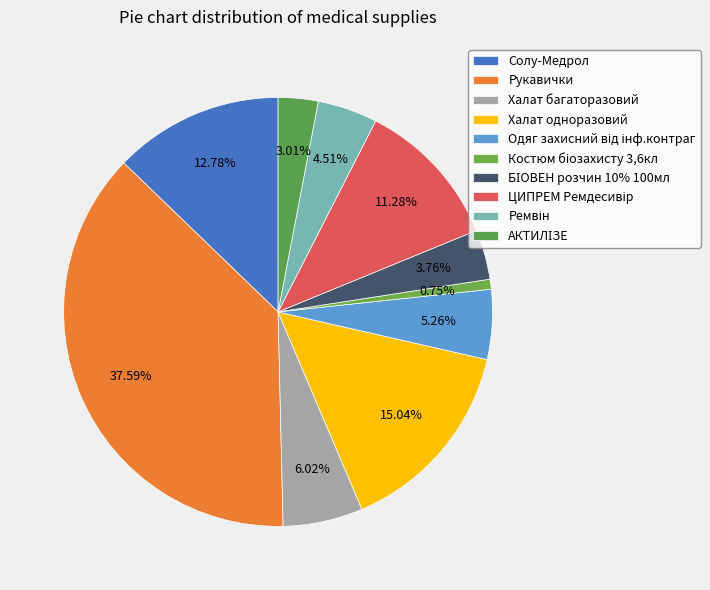

Which slice is the smallest?

Костюм біозахисту 3,6кл